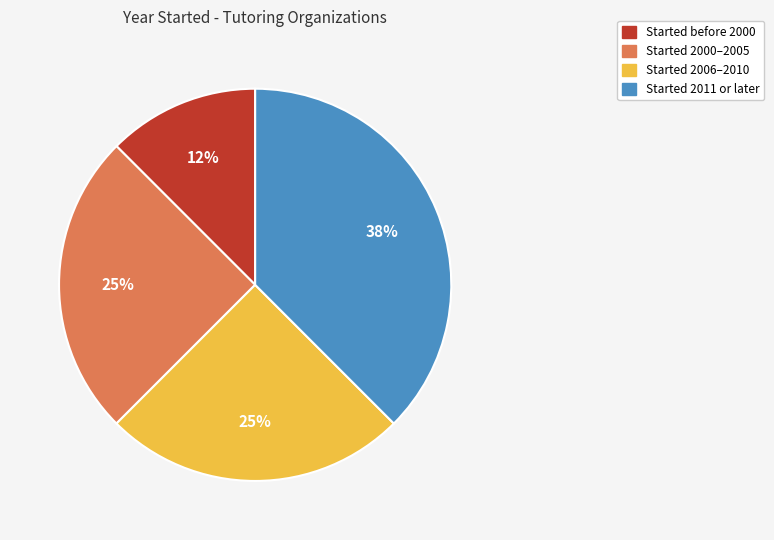

Does any single category account for the majority?

No